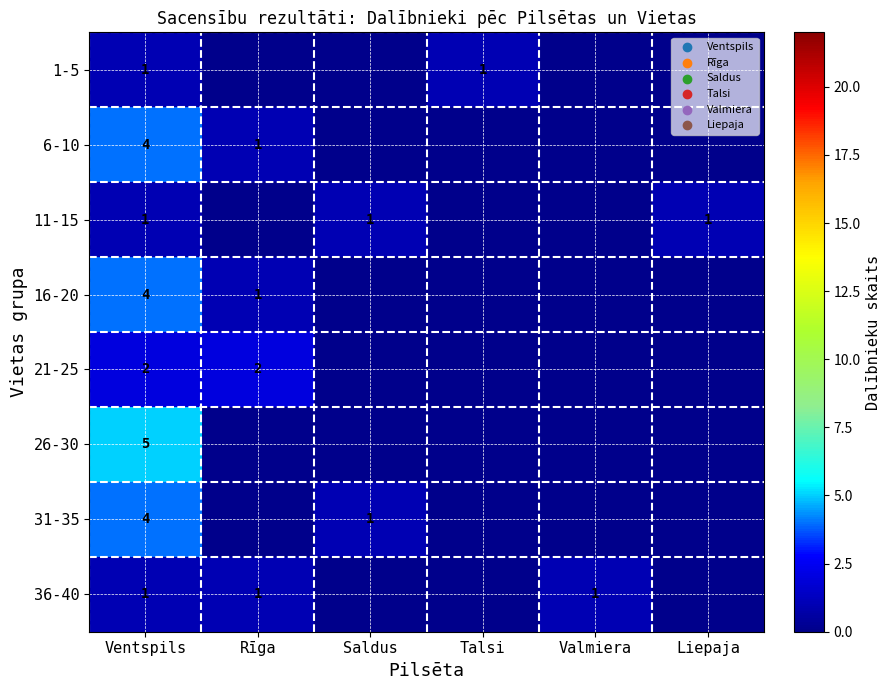

Is it true that 21-25 equals 2 at Rīga?

True